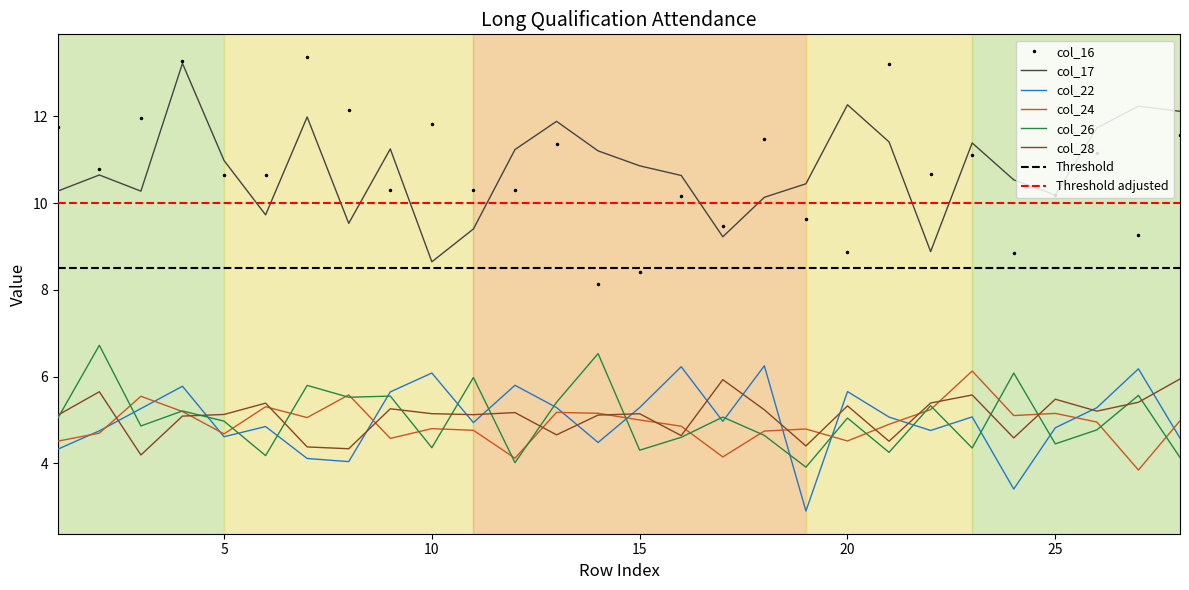

Does the chart display data point markers on the line(s)?

No